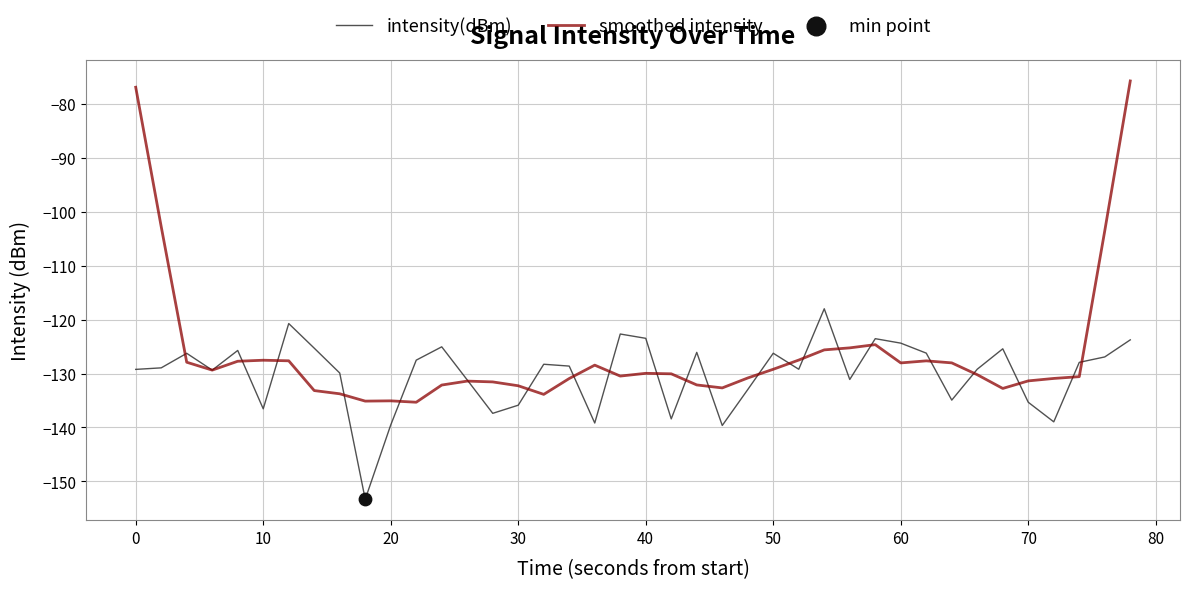

Which series has the largest total across all categories?

smoothed intensity